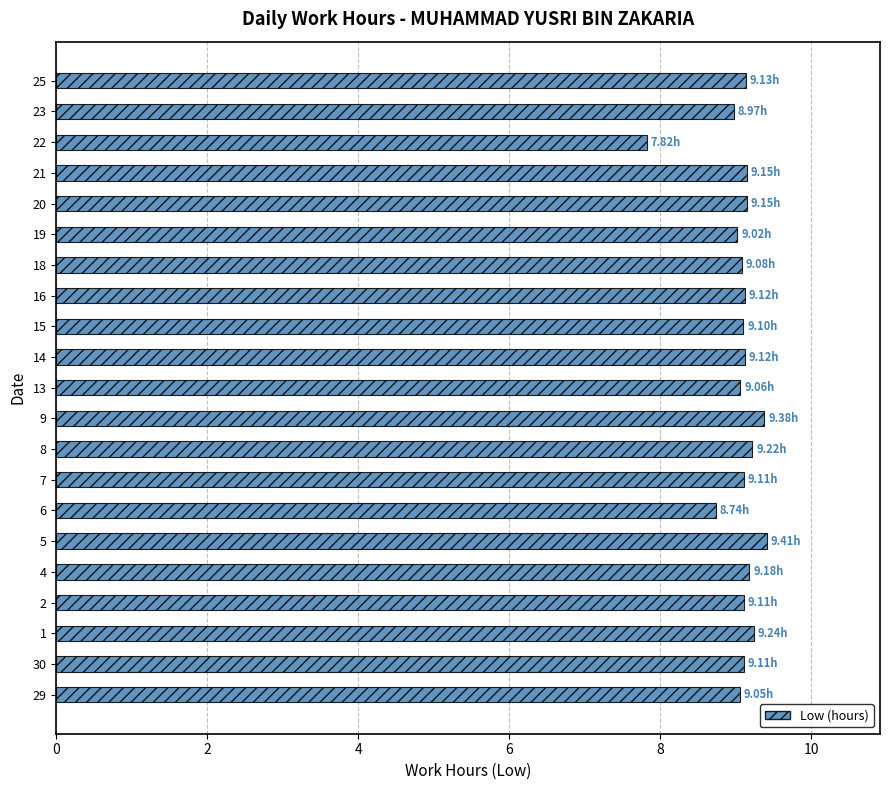

What is the sum of the values at 20 and 16?

18.3